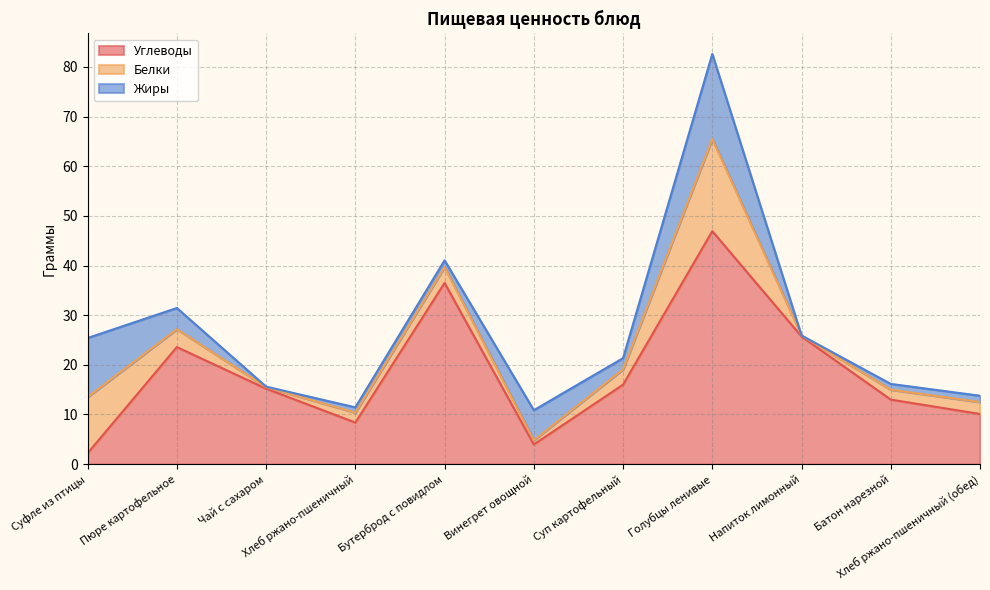

Which series ends up on top after the final intersection of Белки and Углеводы?

Углеводы